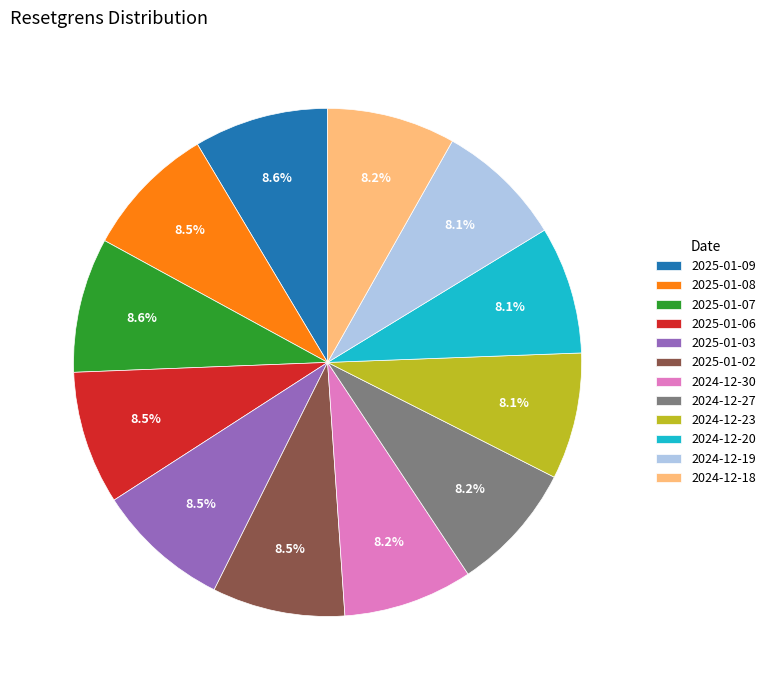

Does any single category account for the majority?

No